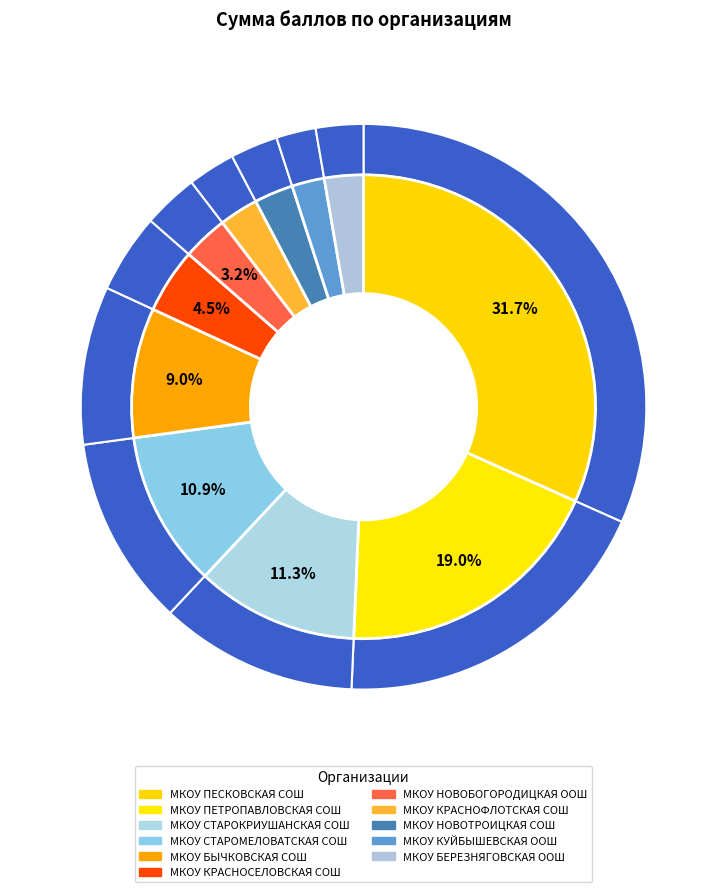

Does МКОУ НОВОТРОИЦКАЯ СОШ account for over 50% of the chart?

No